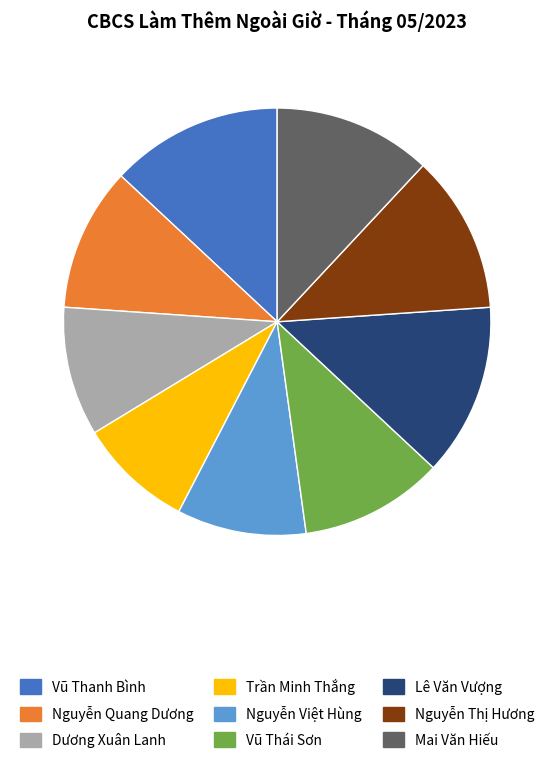

What is the smallest slice in the pie chart?

Trần Minh Thắng